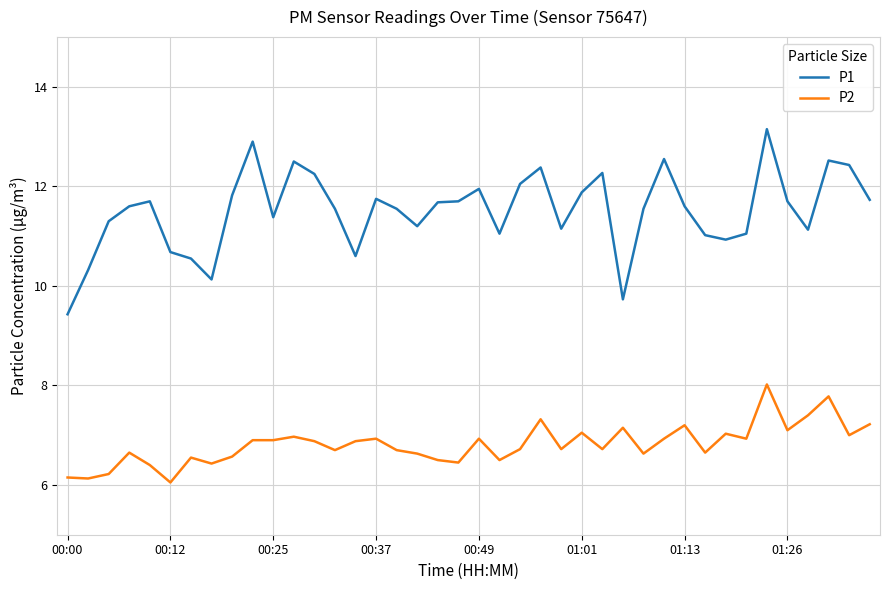

True or false: P1 has more than 2 interior local peaks.

True